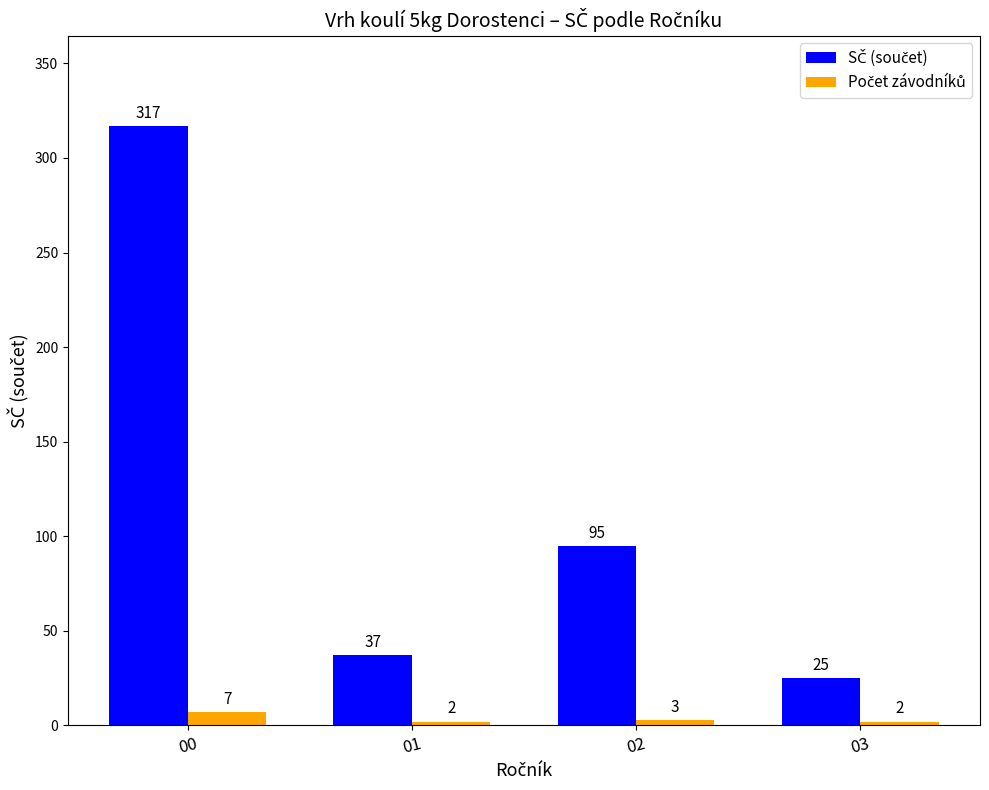

How many groups of bars are there?

4